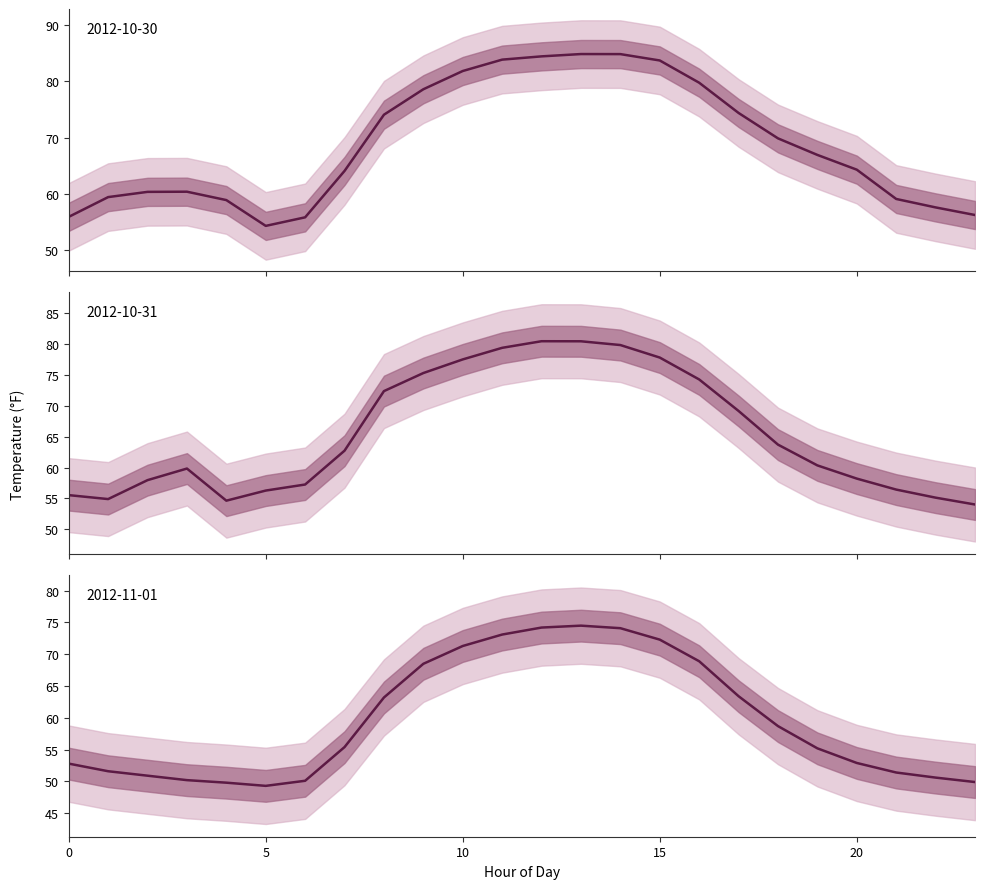

Is the value of 2012-10-30 at 10 greater than the value of 2012-10-31 at 3?

Yes